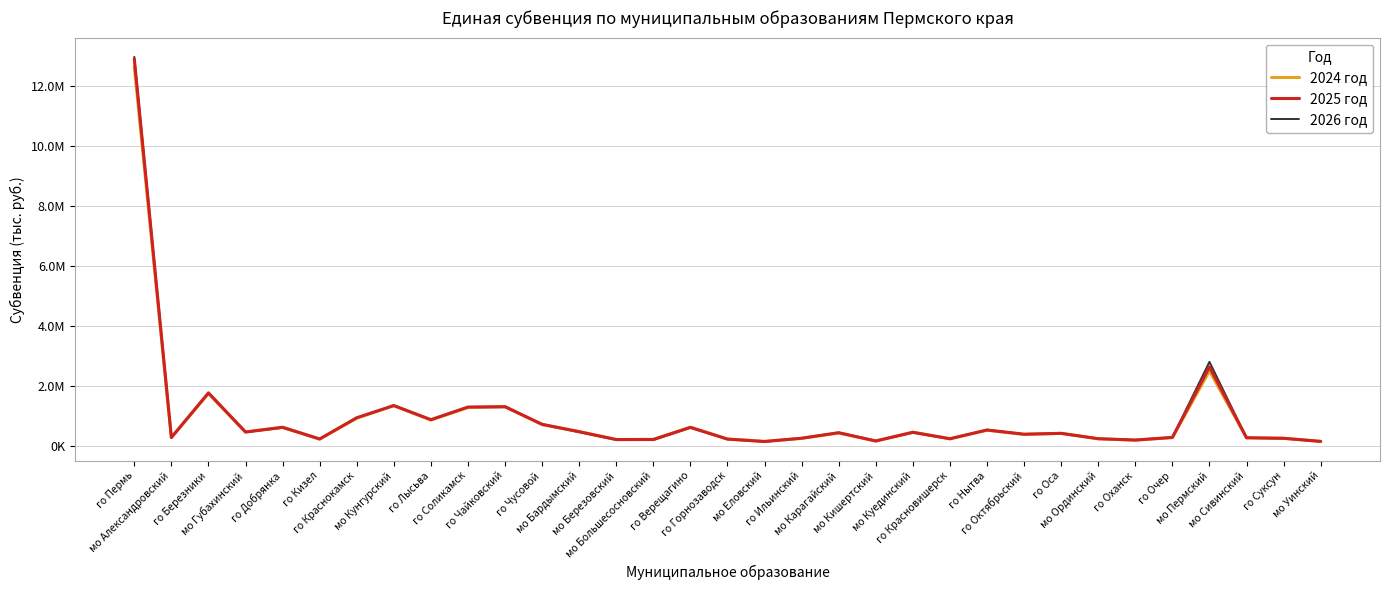

Which series has the widest spread of values?

2026 год